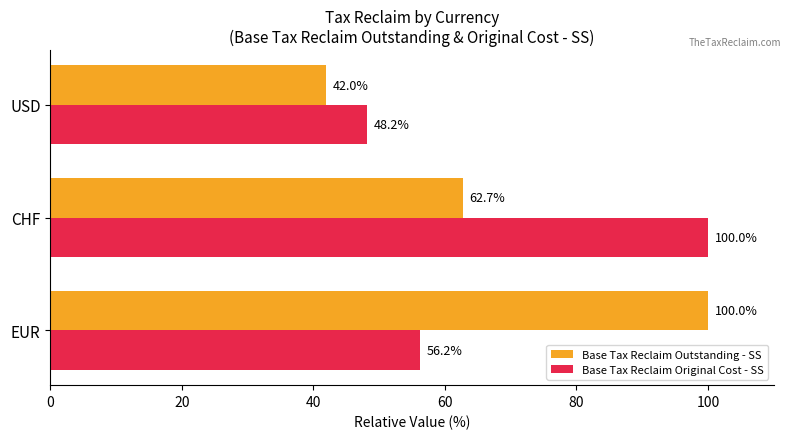

How many data points does each series have?

3